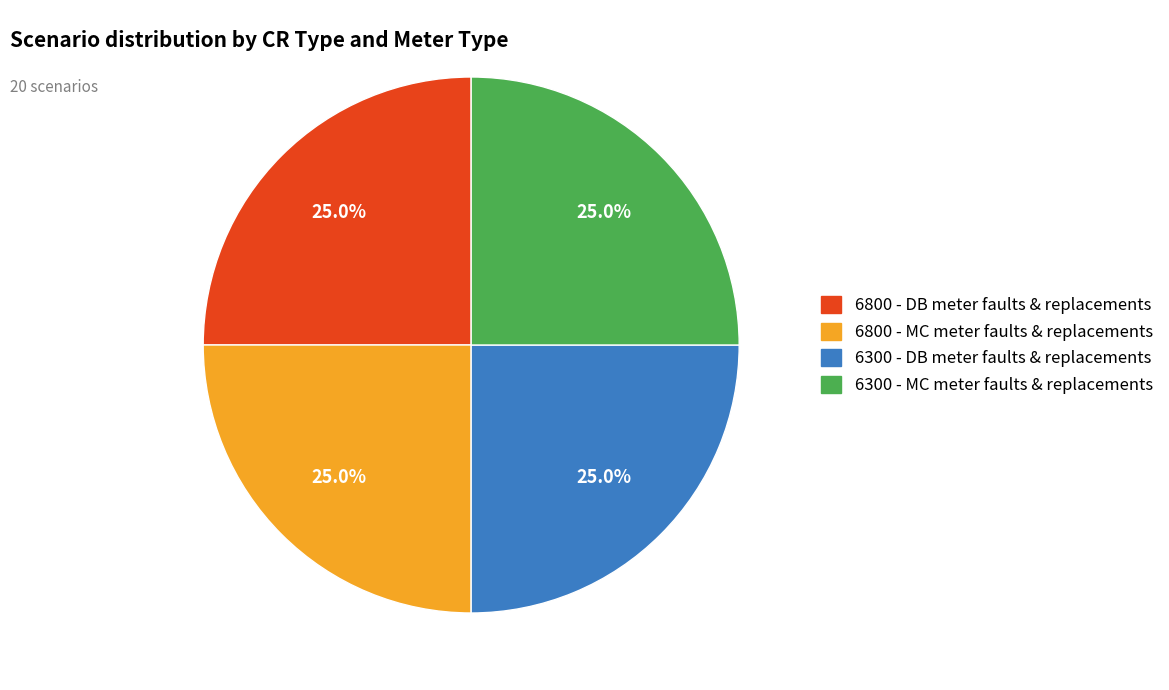

Is there a majority slice in this chart?

No